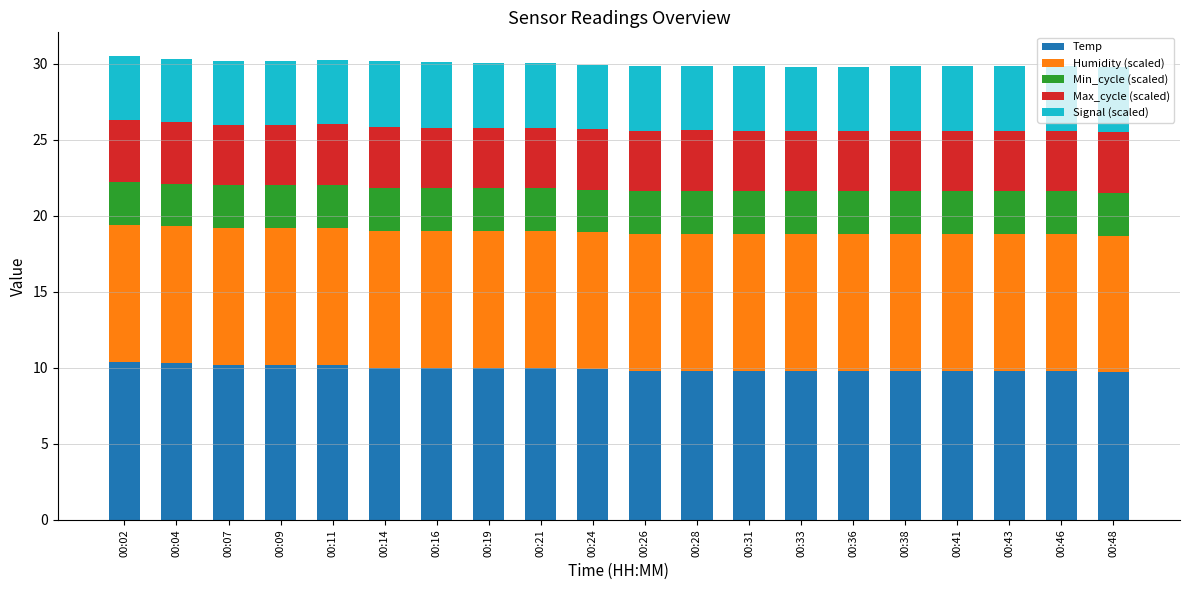

The Temp series shows 9.8 at 00:26. True or false?

True